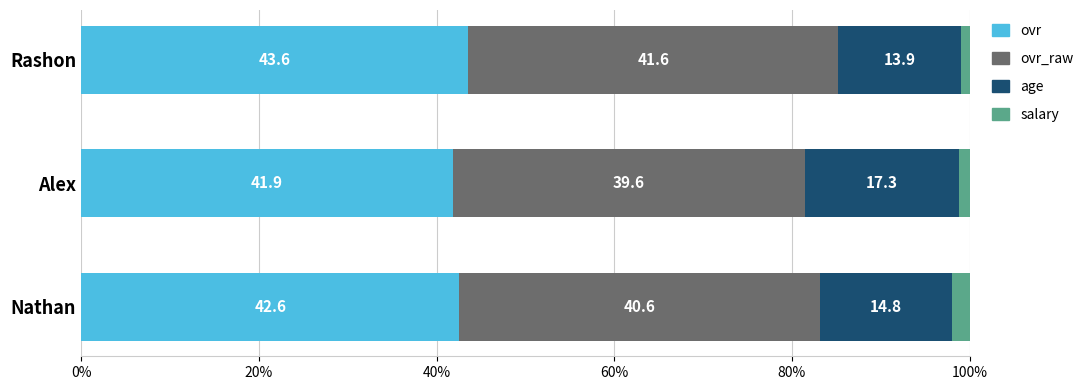

True or false: ovr has a value of 41.9 at Alex.

True